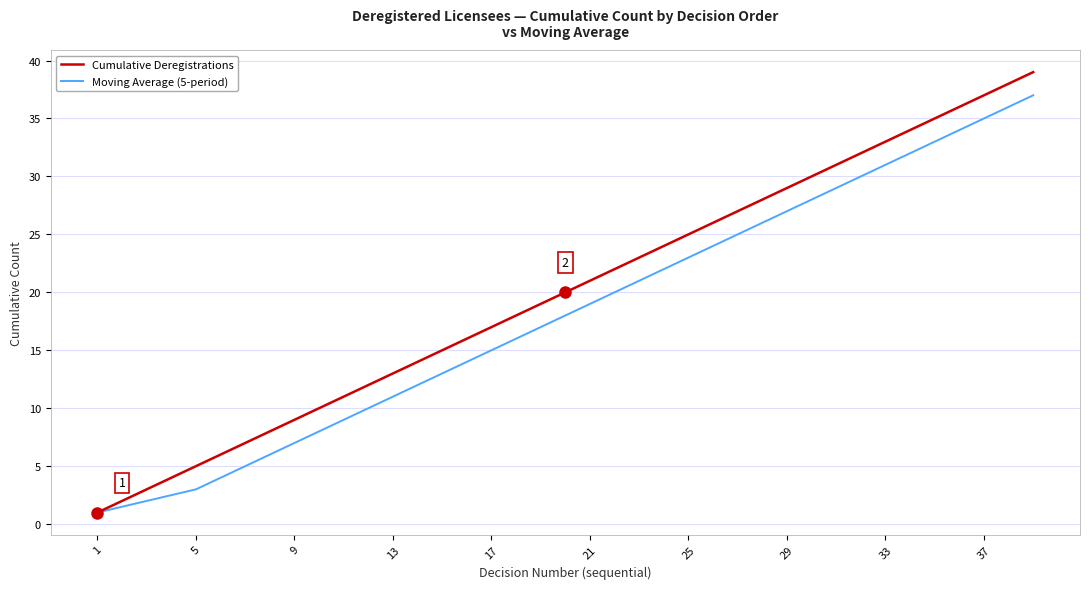

Rank the series by their average value, from highest to lowest.

Cumulative Deregistrations, Moving Average (5-period)